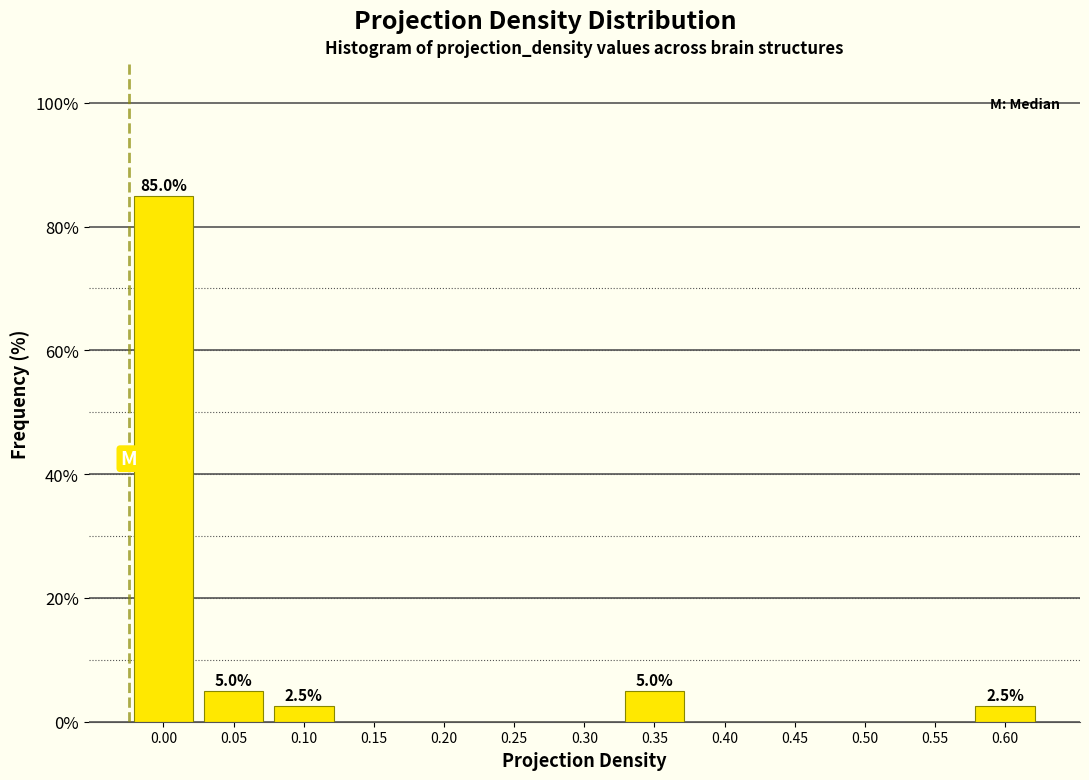

Reading right to left, what are all the values shown in this chart?

0.60=2.5	0.55=0.0	0.50=0.0	0.45=0.0	0.40=0.0	0.35=5.0	0.30=0.0	0.25=0.0	0.20=0.0	0.15=0.0	0.10=2.5	0.05=5.0	0.00=85.0